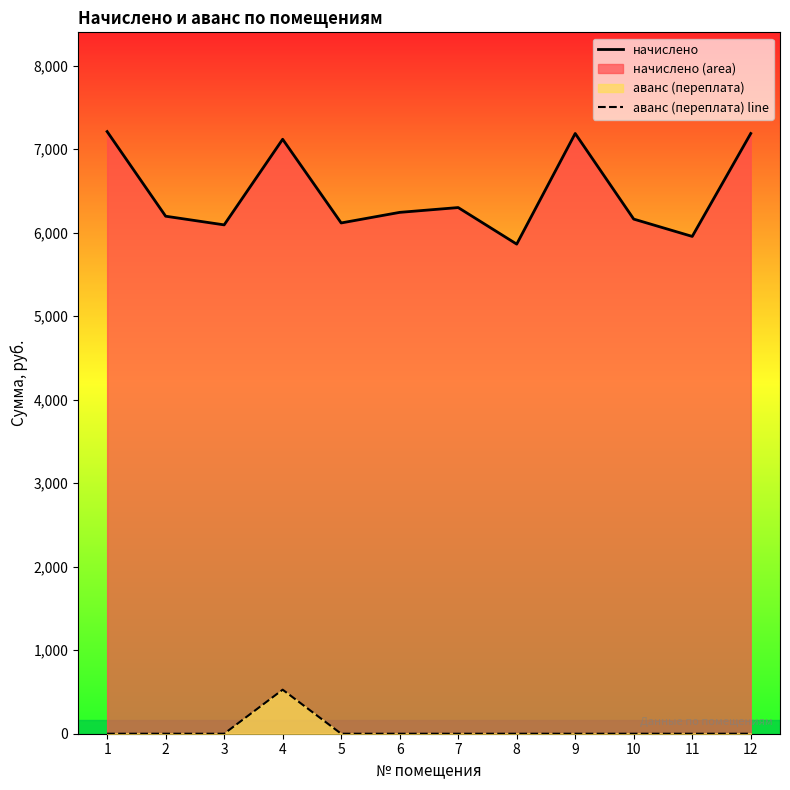

Which has a higher value, 9 or 11?

9